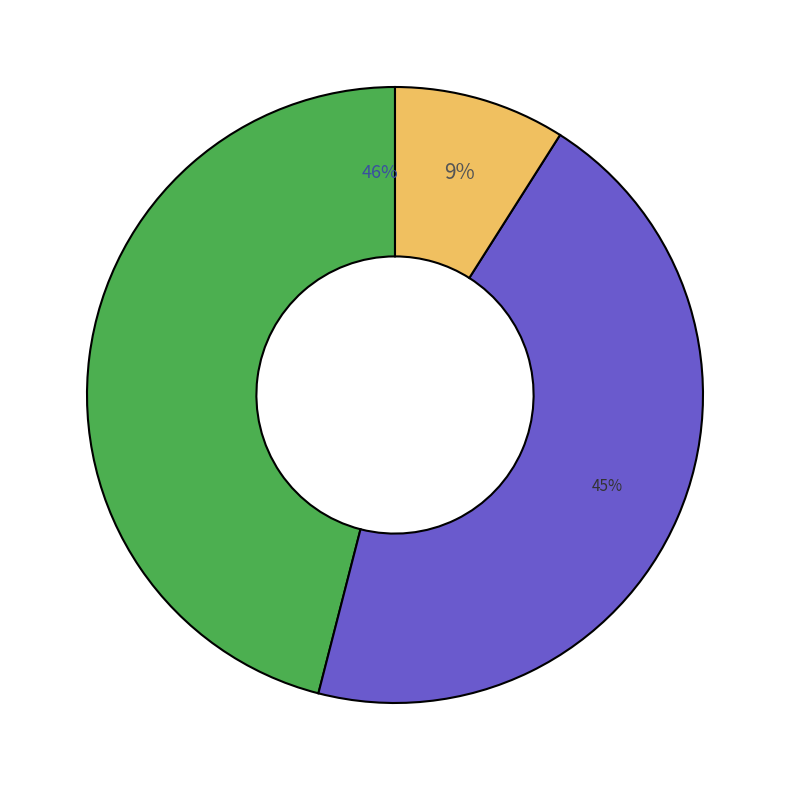

To the nearest percent, what is the average slice percentage?

33%